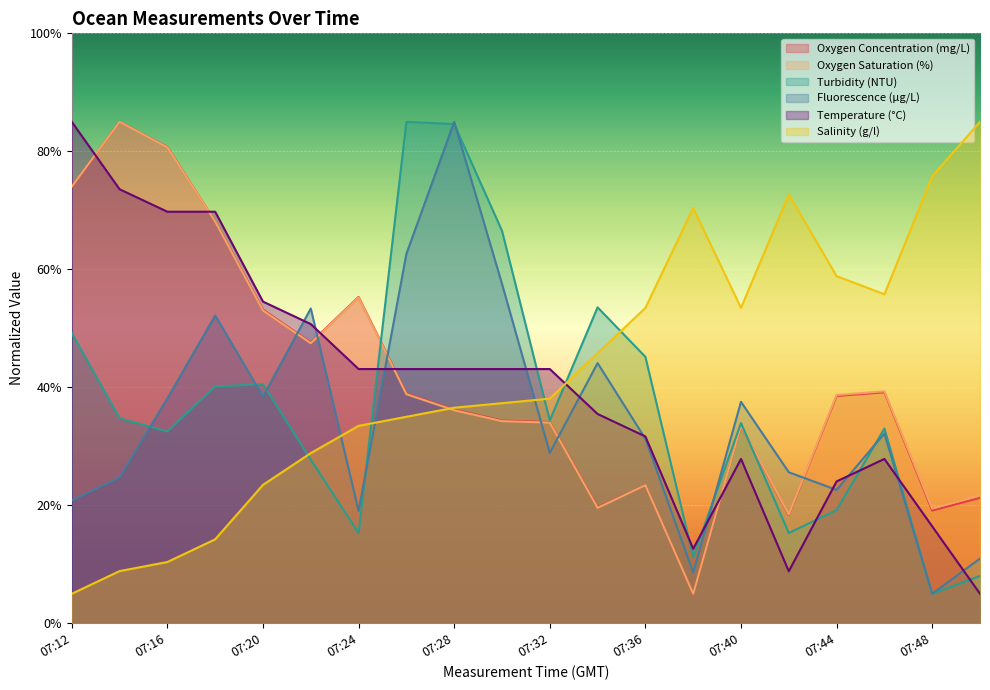

Read the Fluorescence (µg/L) value at 07:14.

24.7